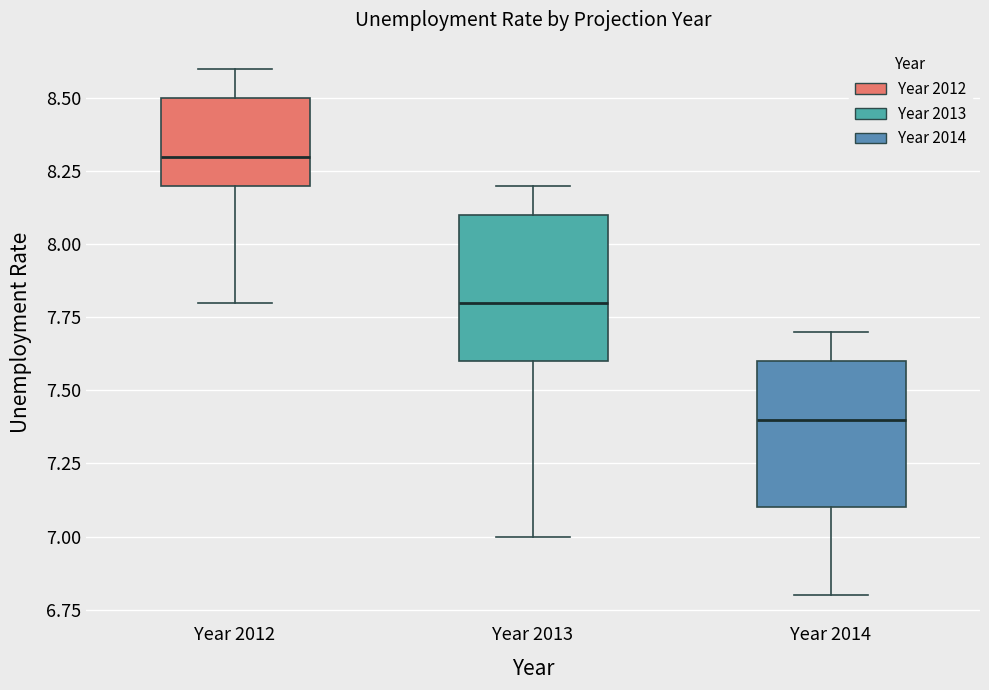

Reading left to right, transcribe this box plot: for each box, give where its median line is, the range the box spans, and where its two whiskers end, as read against the y-axis. The values are not printed on the chart, so give them approximately, as read against the axis.

Year 2012: median 8.3, box 8.2 to 8.5, whiskers 7.8 to 8.6
Year 2013: median 7.8, box 7.6 to 8.1, whiskers 7.0 to 8.2
Year 2014: median 7.4, box 7.1 to 7.6, whiskers 6.8 to 7.7